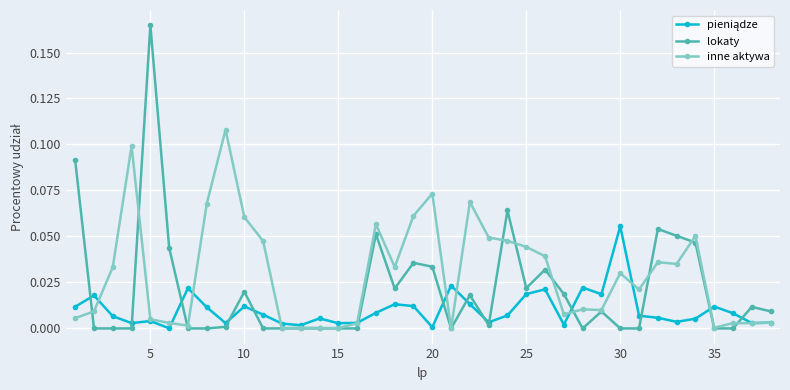

What is the sum of all lokaty values?

0.8